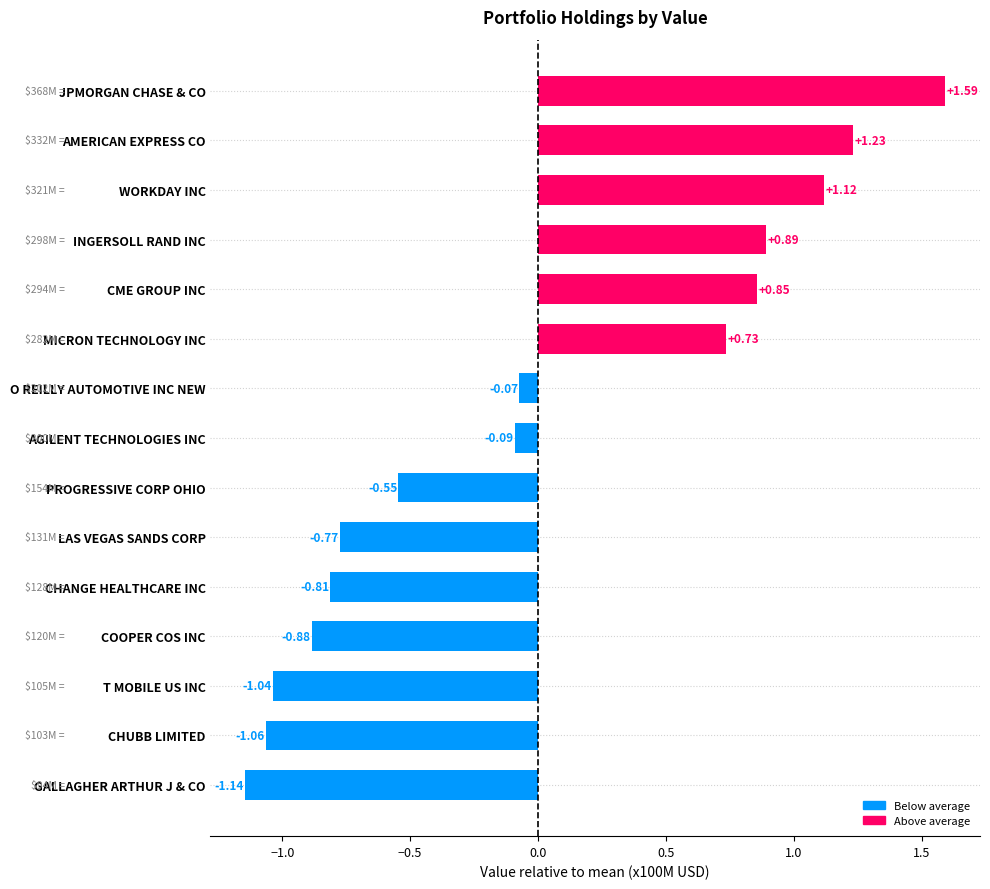

Where is the data nearest to the value 0?

O REILLY AUTOMOTIVE INC NEW